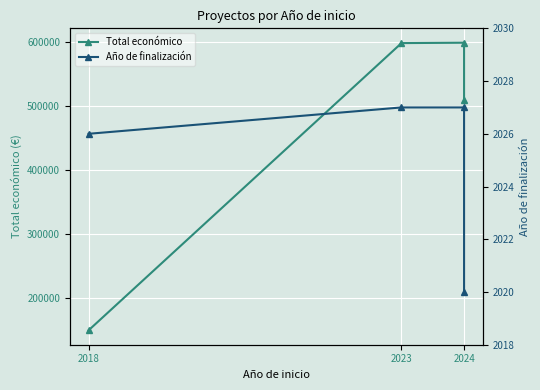

Which series has the largest total across all categories?

Total económico